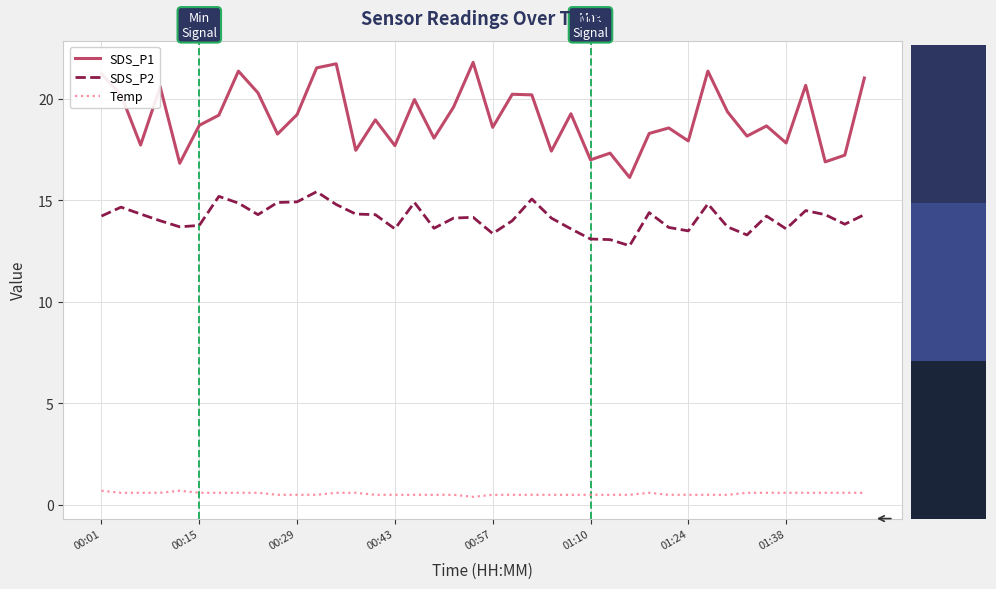

Count the number of categories in the chart.

40